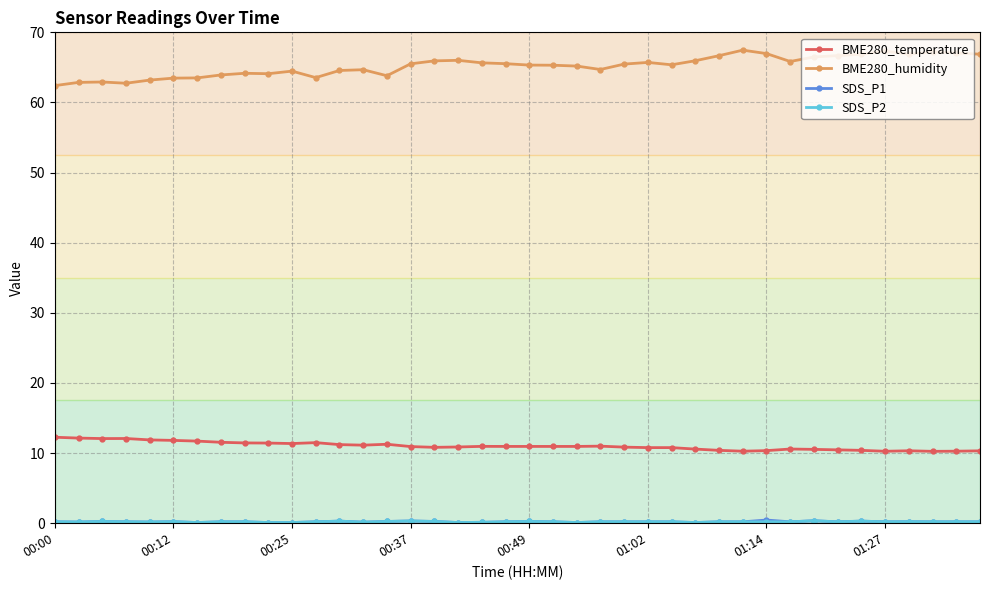

Which series has the largest range (max minus min)?

BME280_humidity